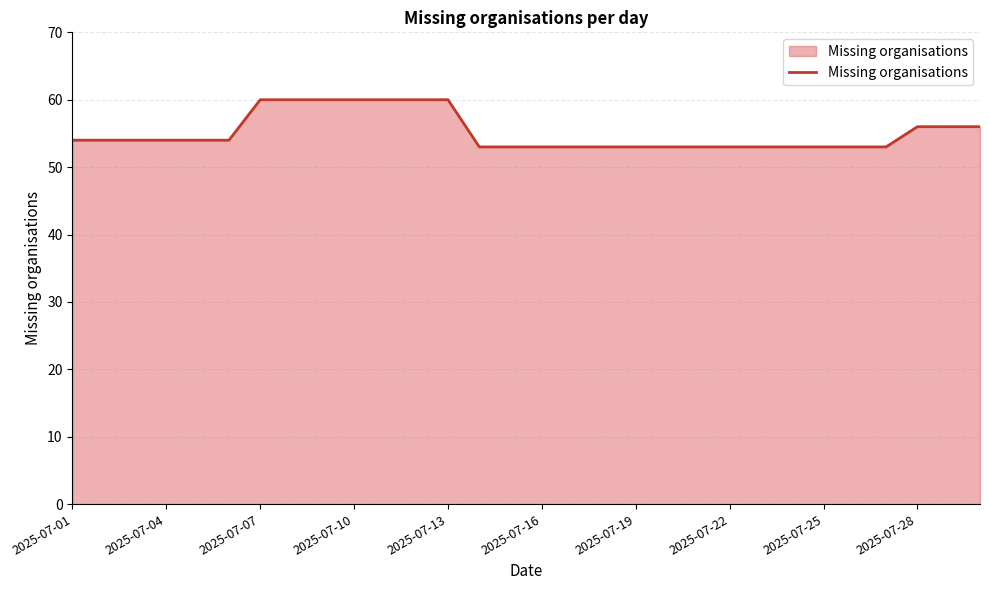

What is the minimum value shown in the chart?

53